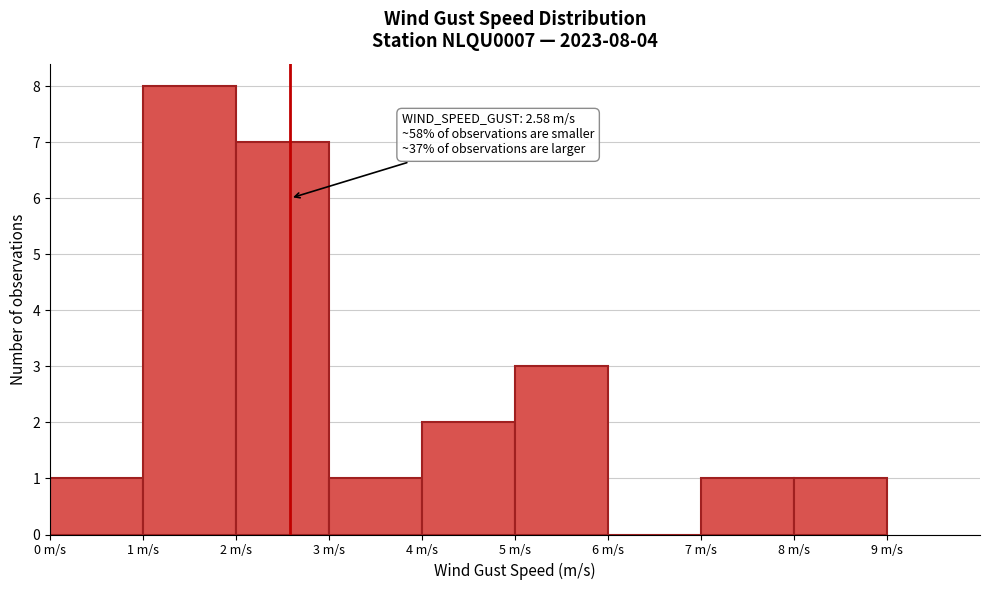

Which range on the x-axis has the tallest bar?

1 to 2